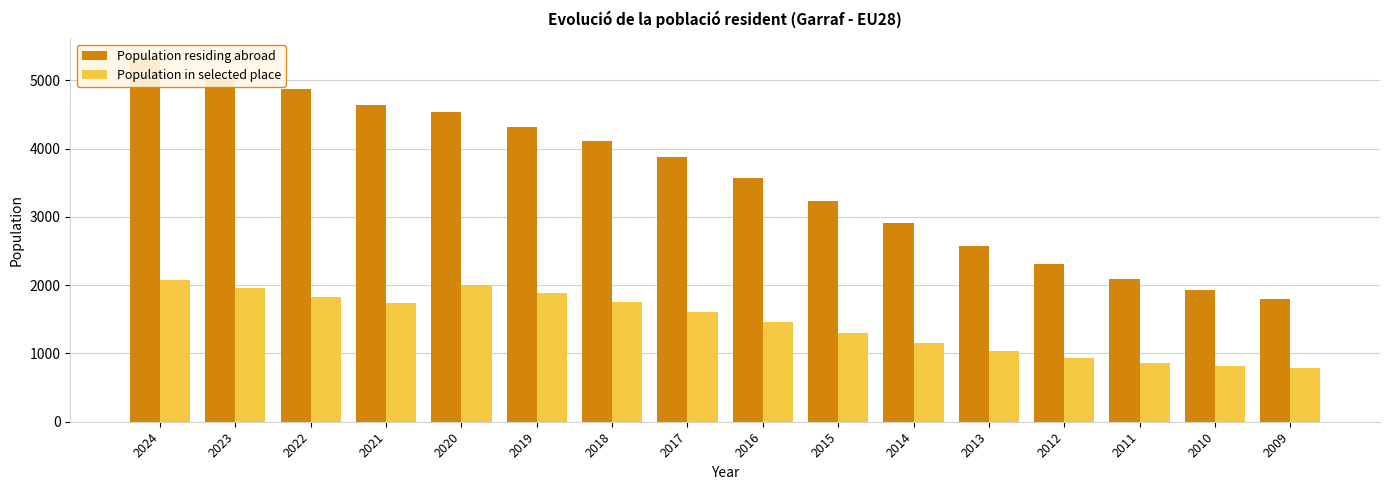

The value of Population residing abroad at 2015 is 3229. True or false?

True